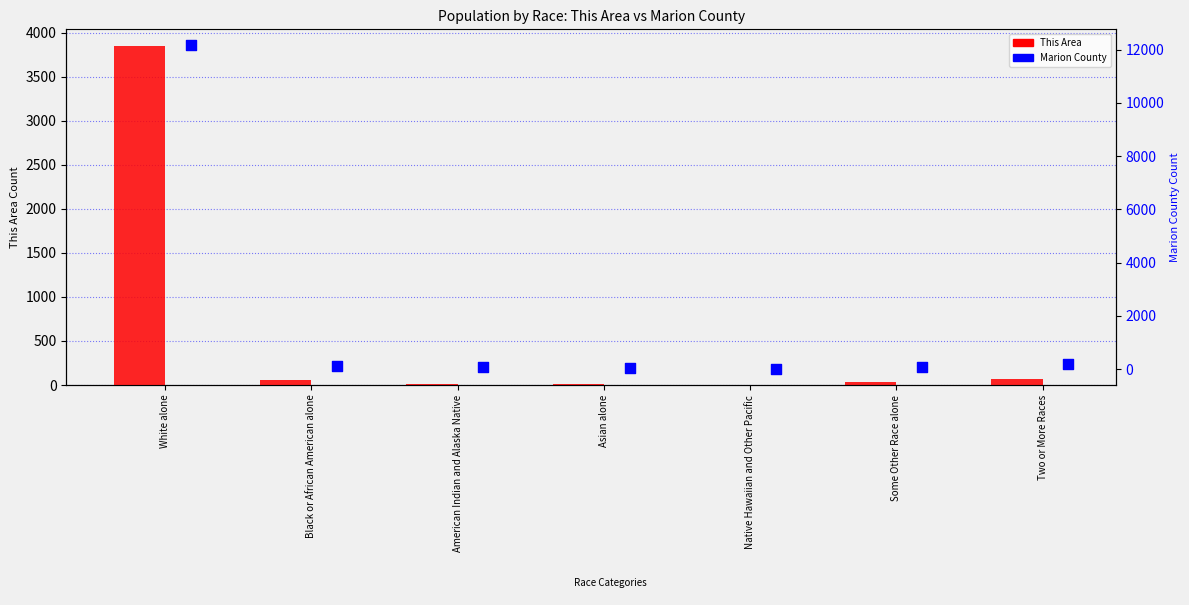

Which series reaches the maximum Y coordinate?

Marion County